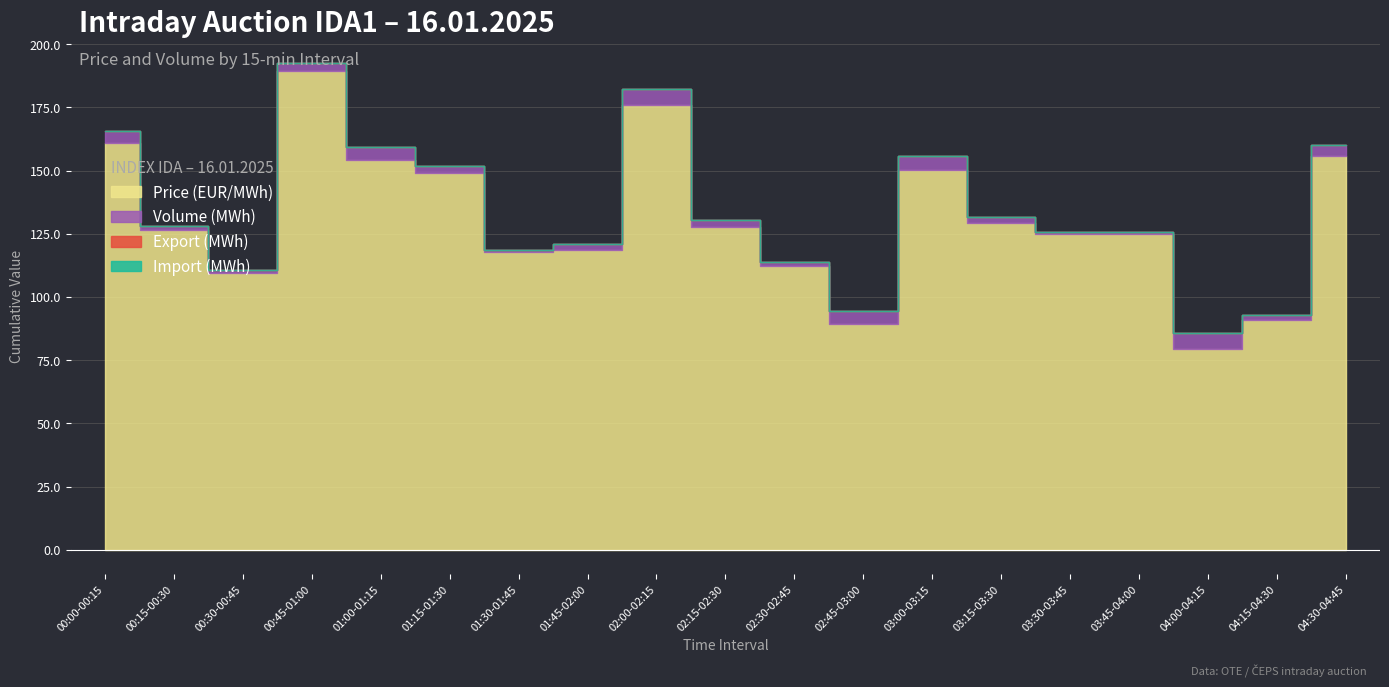

True or false: Export (MWh) and Volume (MWh) cross at least once.

False